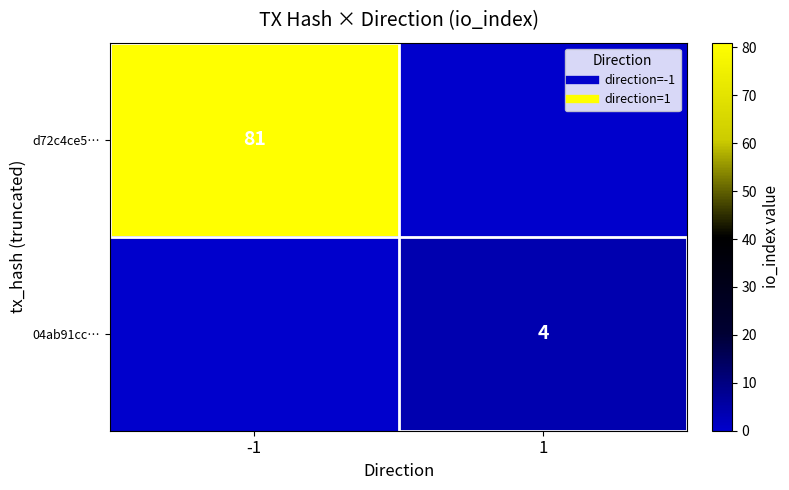

What is the highest value of the 04ab91cc… series?

4